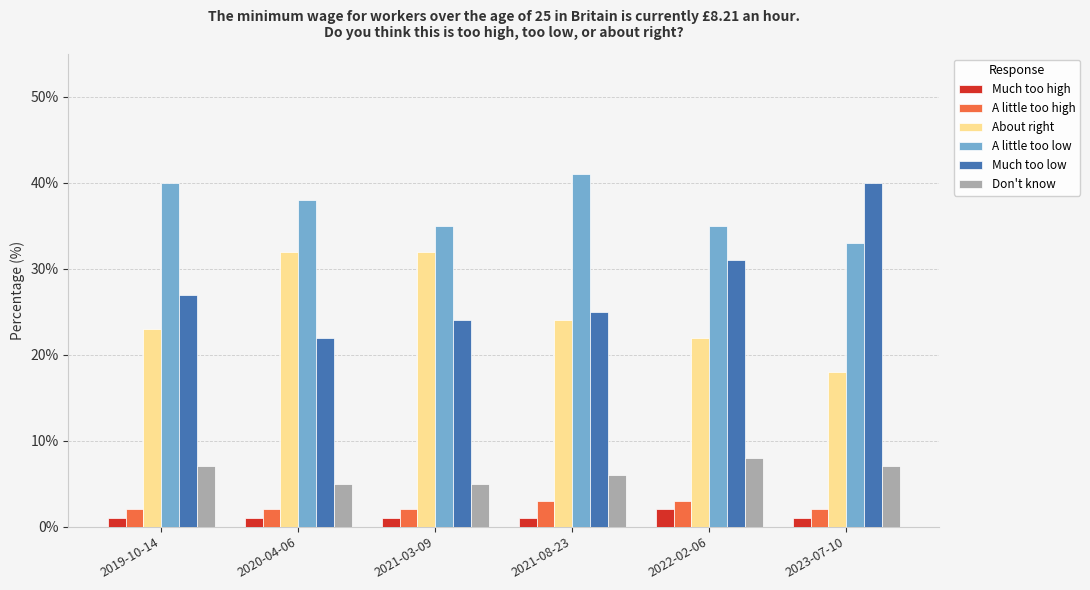

What is the approximate value of Much too low at 2021-03-09?

24.0